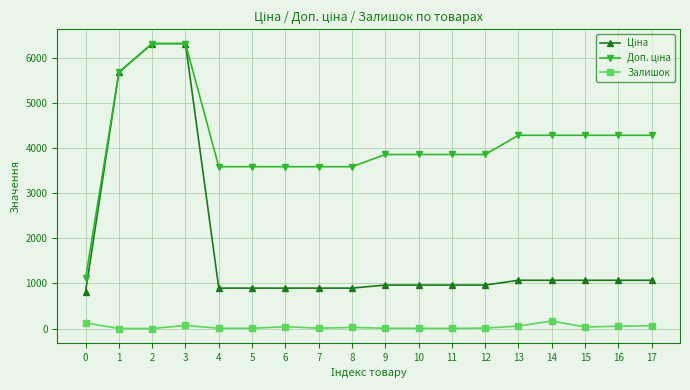

How many series are shown in this chart?

3